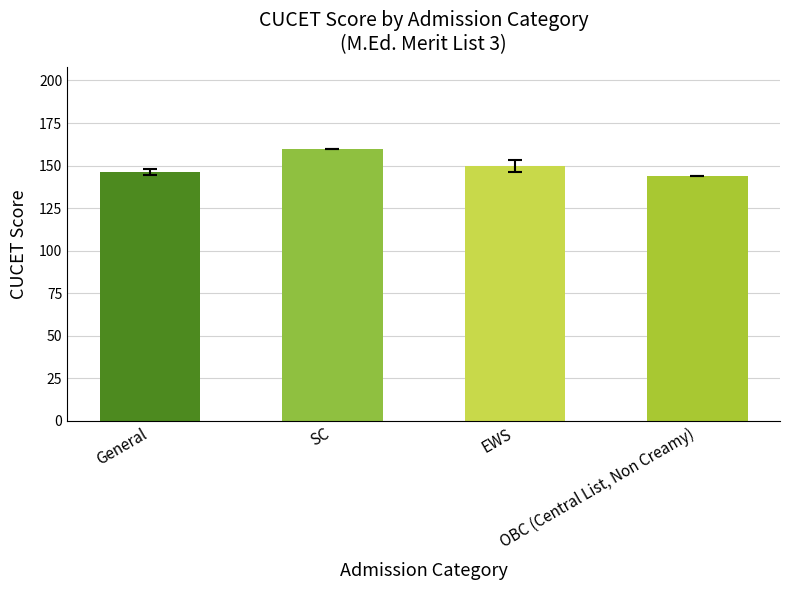

What value does the data have at EWS?

149.7